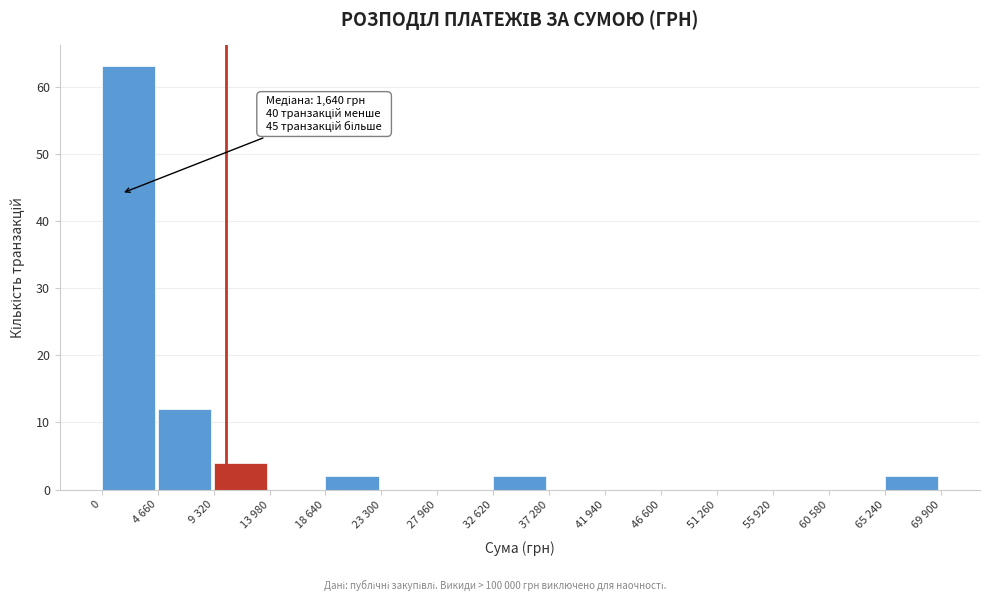

Reading left to right, transcribe all the data shown in this chart.

0=63	4 660=12	9 320=4	13 980=0	18 640=2	23 300=0	27 960=0	32 620=2	37 280=0	41 940=0	46 600=0	51 260=0	55 920=0	60 580=0	65 240=2